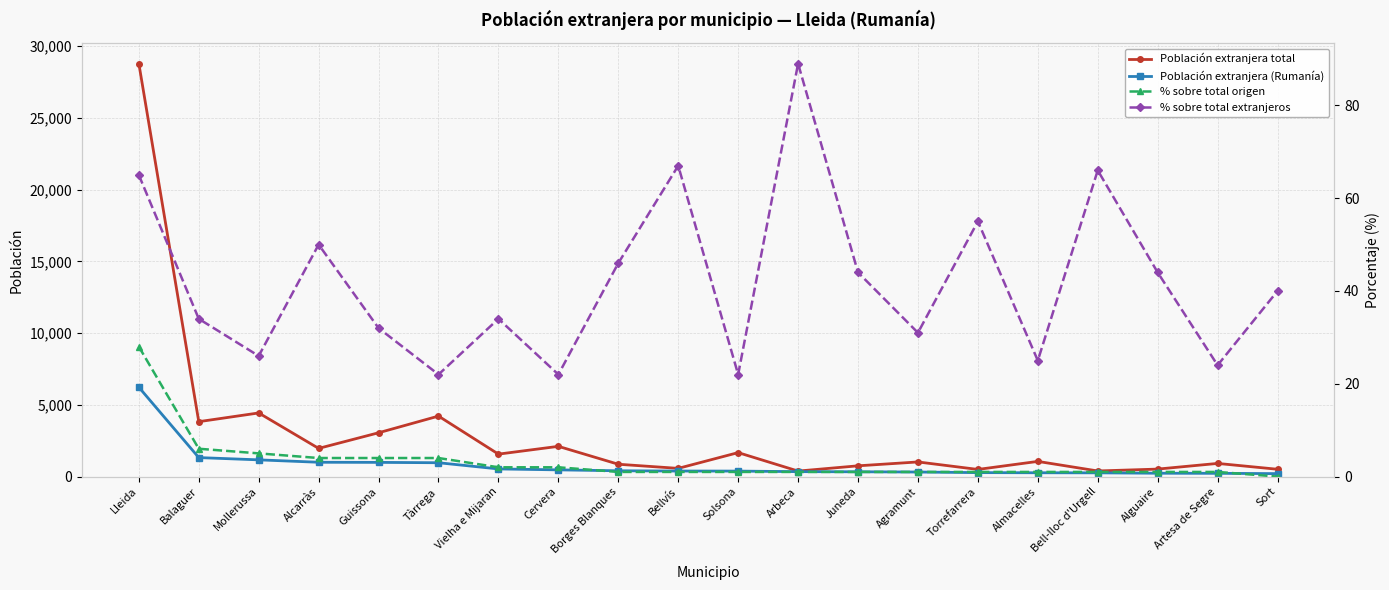

What are all the series names shown in the legend?

Población extranjera total, Población extranjera (Rumanía), % sobre total origen, % sobre total extranjeros